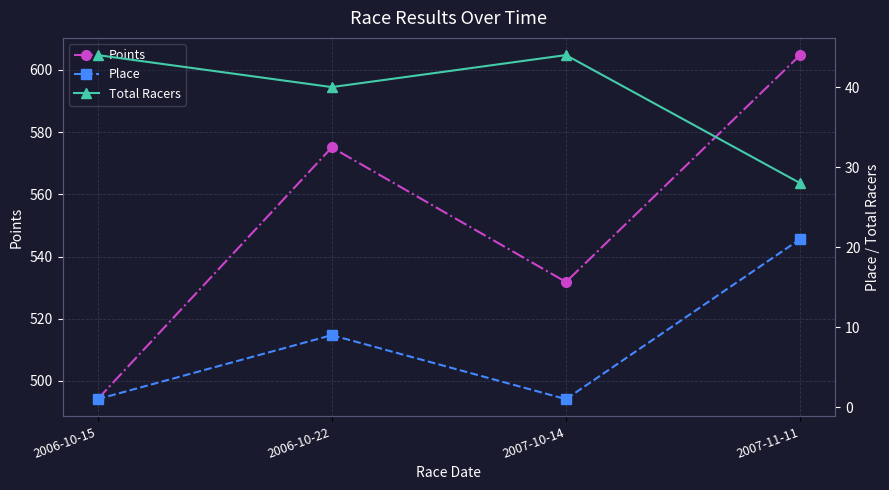

At which label does Place reach its minimum?

2006-10-15